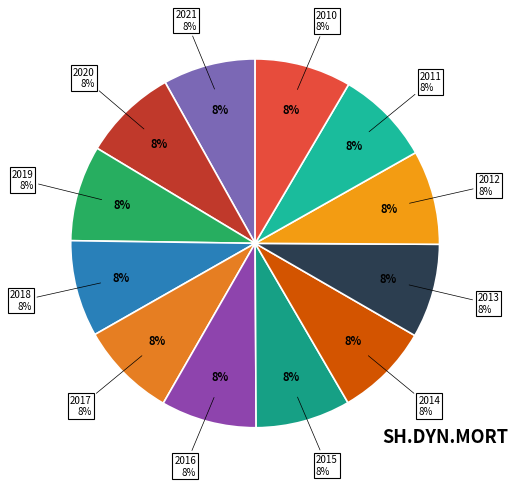

Between 2013 and 2014, which is larger?

2014